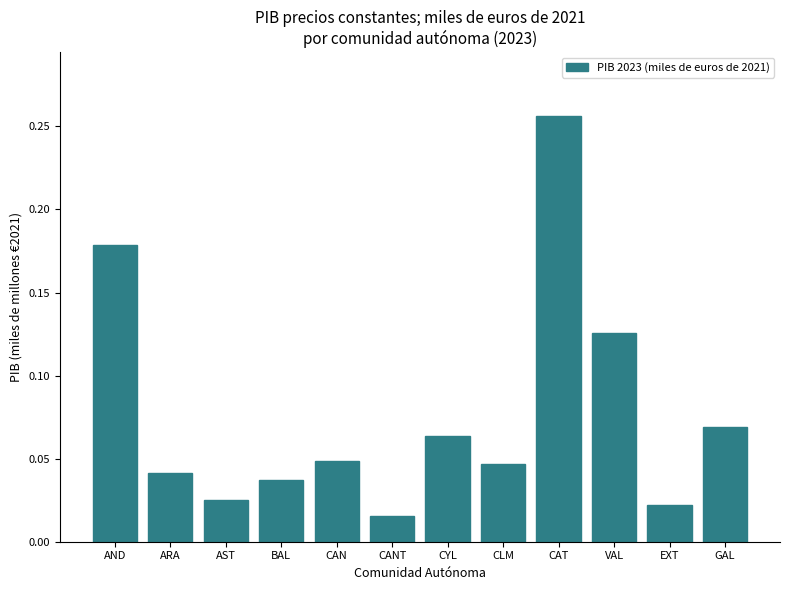

What is the sum of all values?

0.9